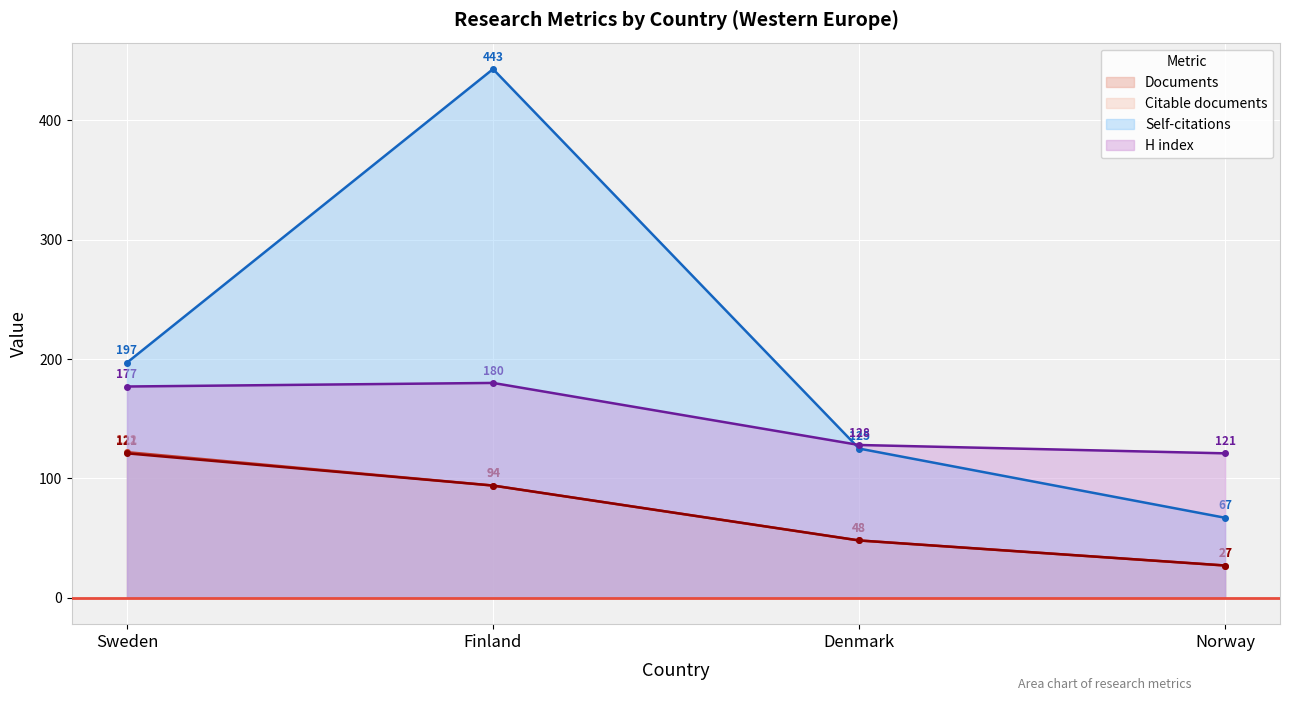

Which series has the widest spread of values?

Self-citations